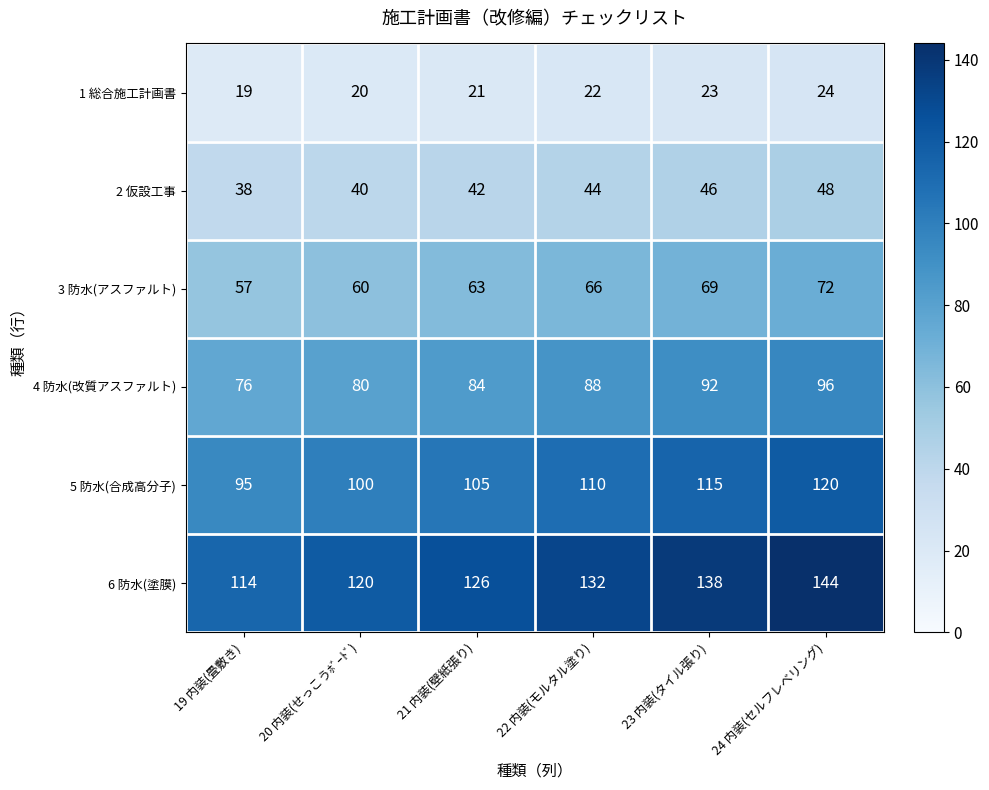

How many data points does each series have?

6